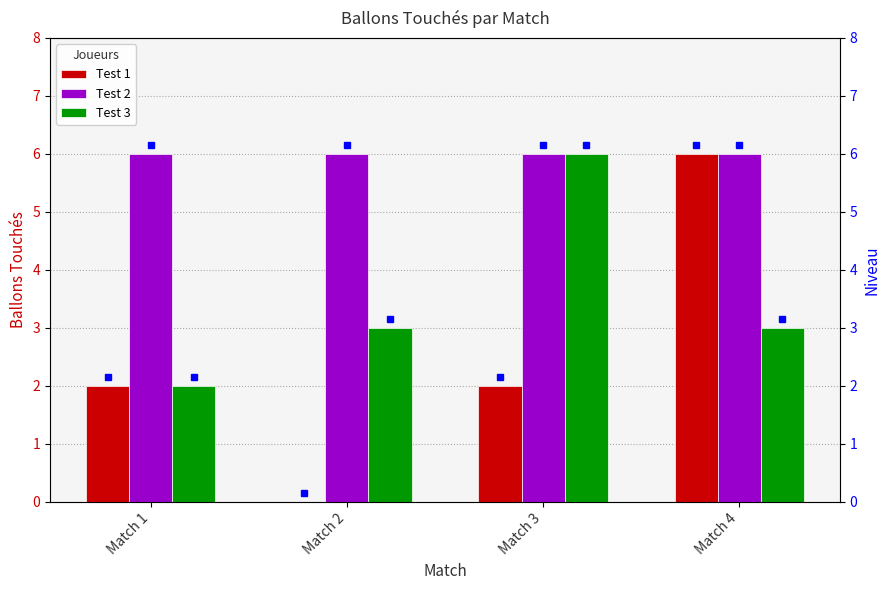

Is it true that Test 1 equals 2 at Match 3?

True